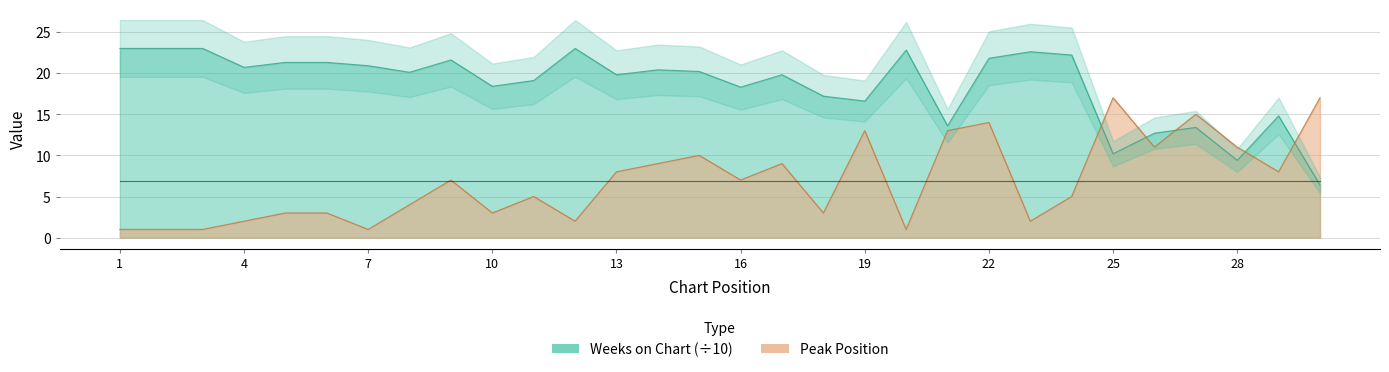

True or false: Peak Position and Weeks on Chart intersect in this chart.

True